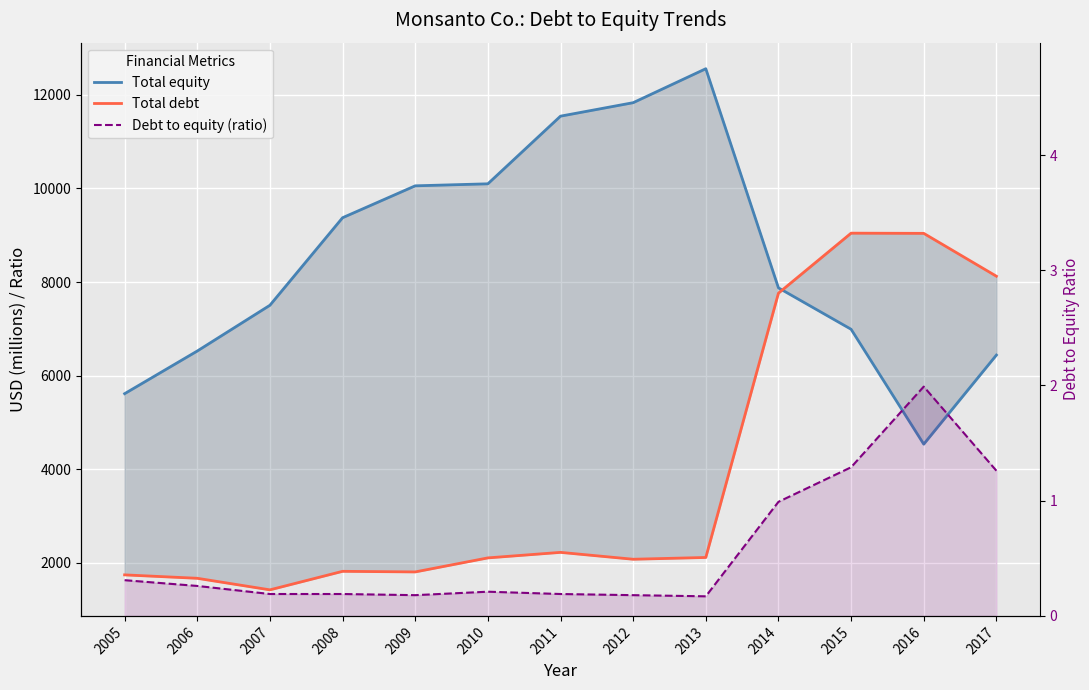

At which label is Total debt closest to 5232?

2014